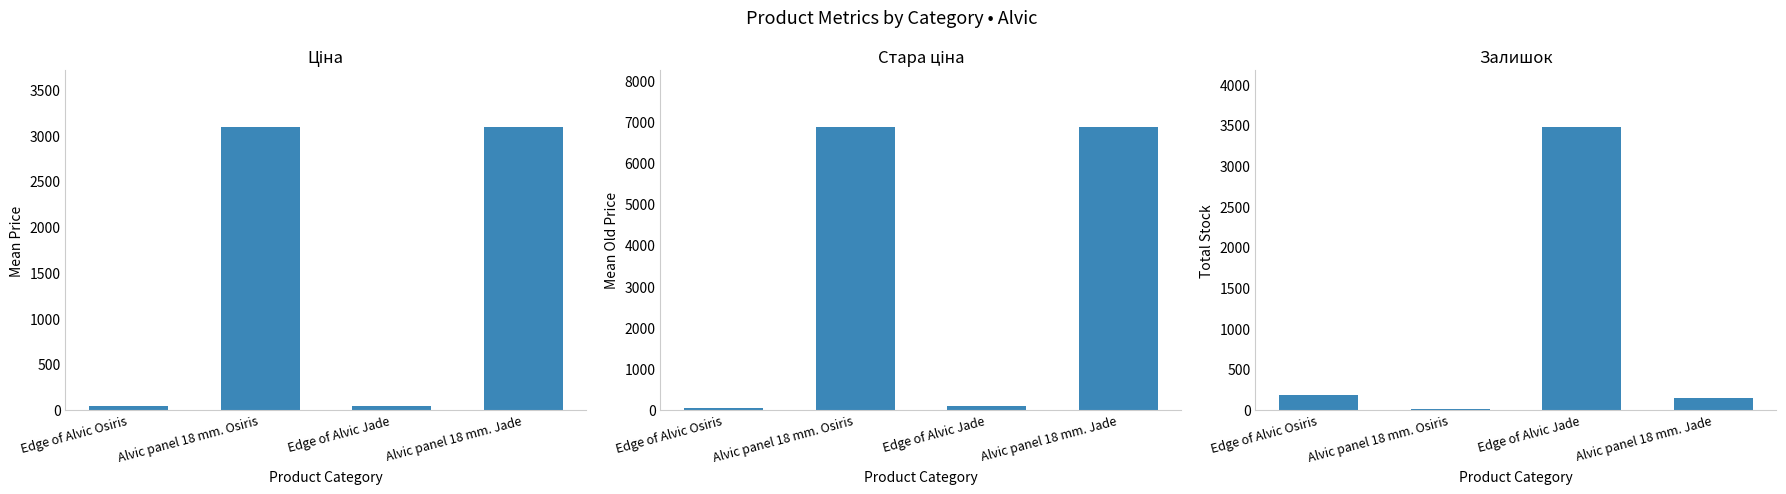

How many data points does each series have?

4